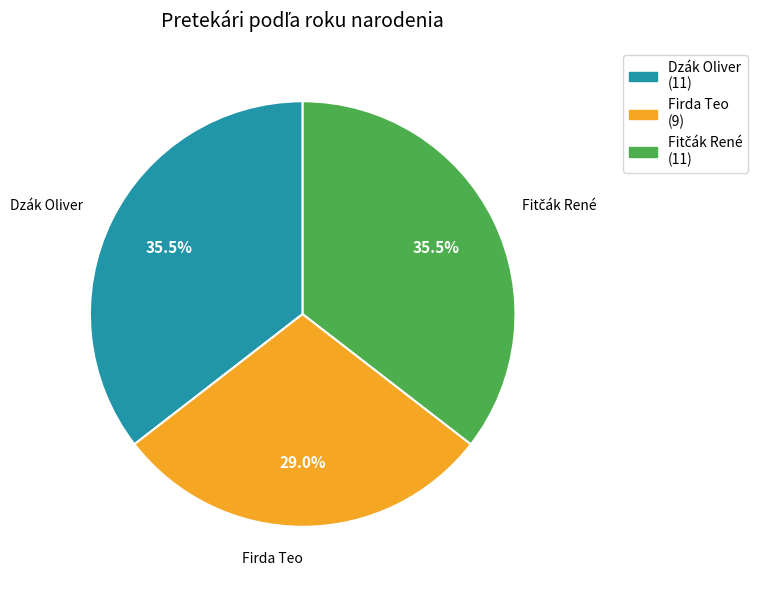

What is the smallest slice in the pie chart?

Firda Teo